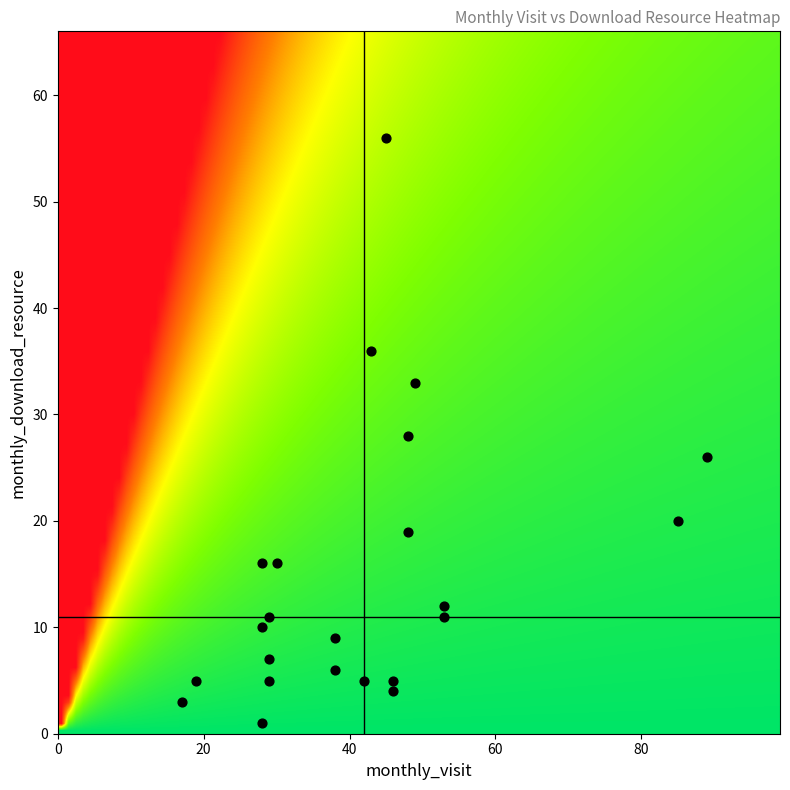

What is the range of Y values (max minus min)?

55